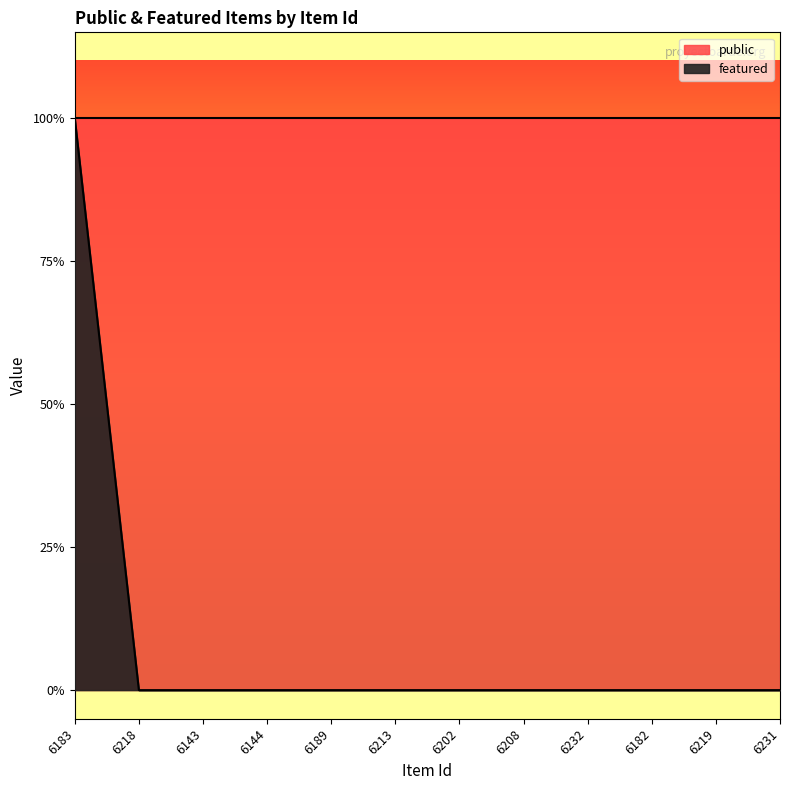

Which category has the highest value across all series?

6183